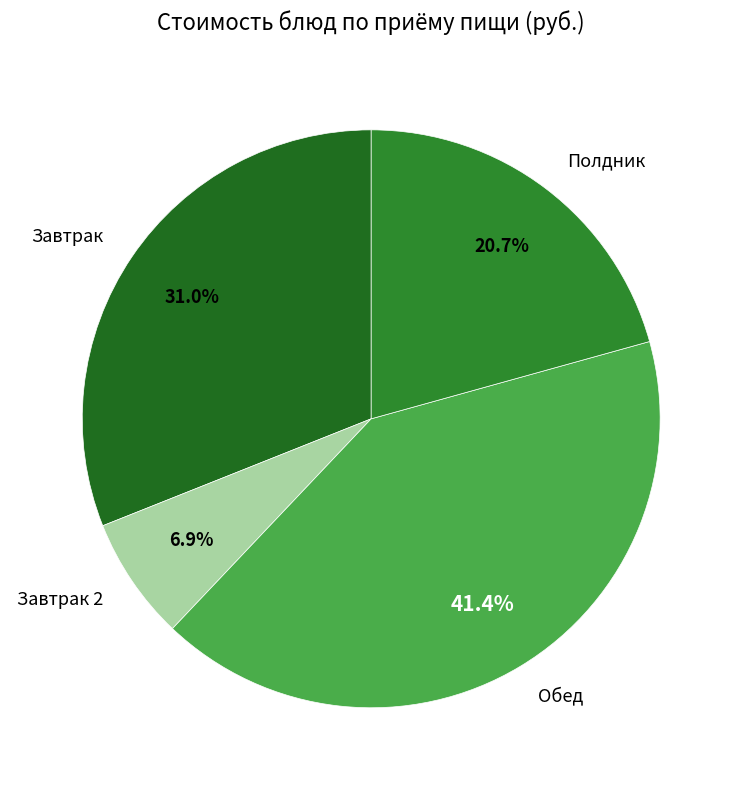

Which has a higher value, Завтрак 2 or Завтрак?

Завтрак